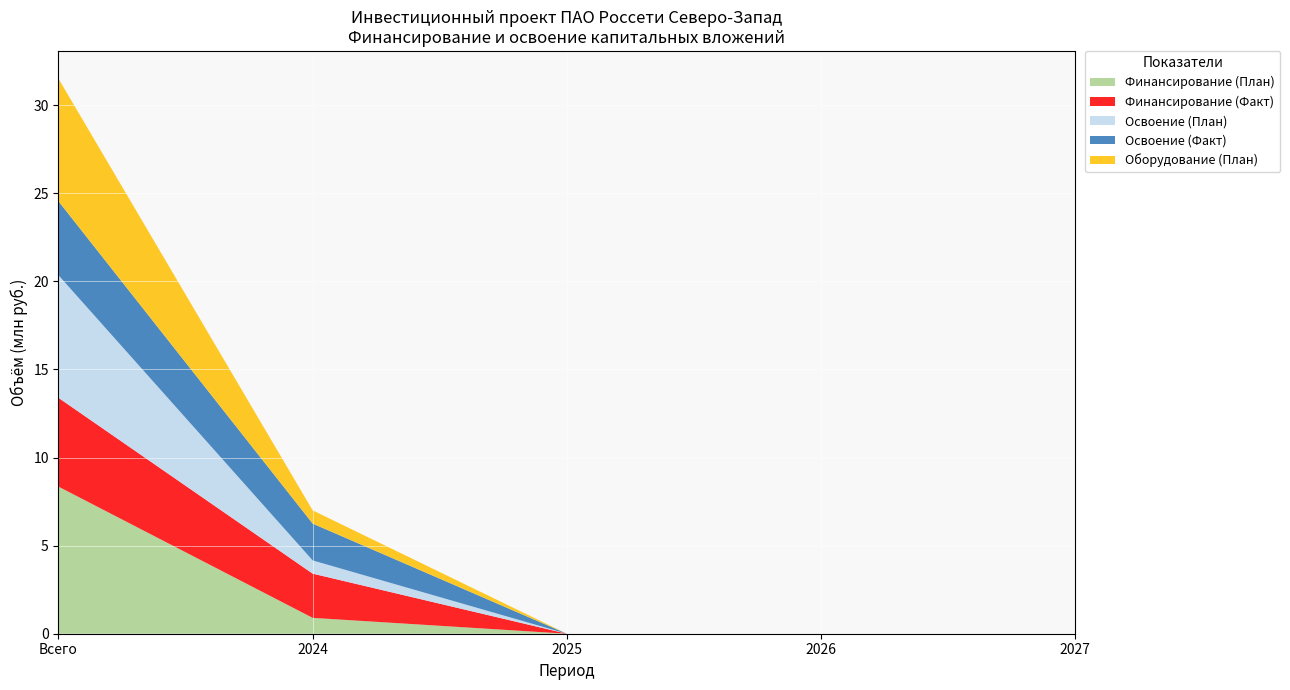

Reading right to left, transcribe all the data shown in this chart.

Финансирование (План): 2027=0.0	2026=0.0	2025=0.0	2024=0.9	Всего=8.3
Финансирование (Факт): 2027=0.0	2026=0.0	2025=0.0	2024=2.5	Всего=5.0
Освоение (План): 2027=0.0	2026=0.0	2025=0.0	2024=0.8	Всего=7.0
Освоение (Факт): 2027=0.0	2026=0.0	2025=0.0	2024=2.1	Всего=4.2
Оборудование (План): 2027=0.0	2026=0.0	2025=0.0	2024=0.8	Всего=7.0